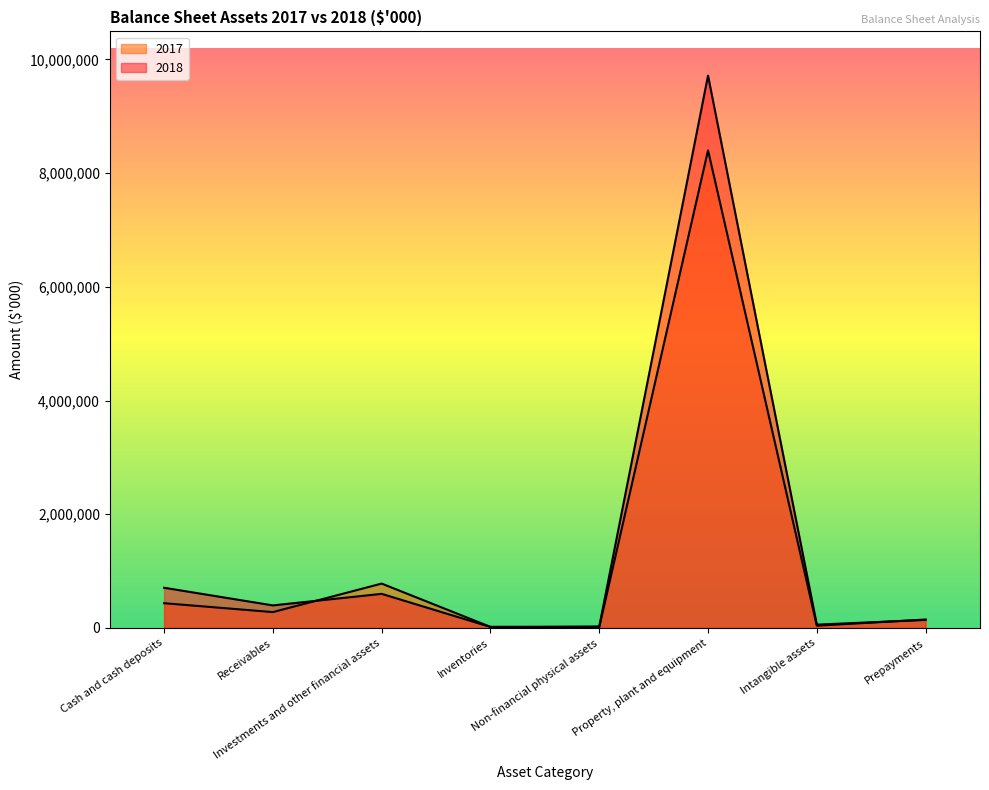

What is the average value of the 2017 series?

1264490